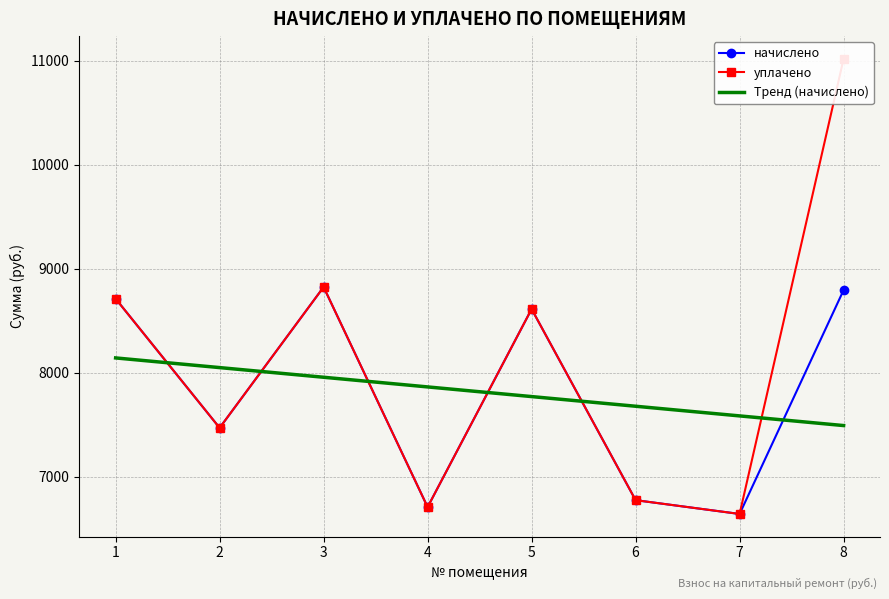

The Тренд (начислено) series shows 7862.4 at 4. True or false?

True